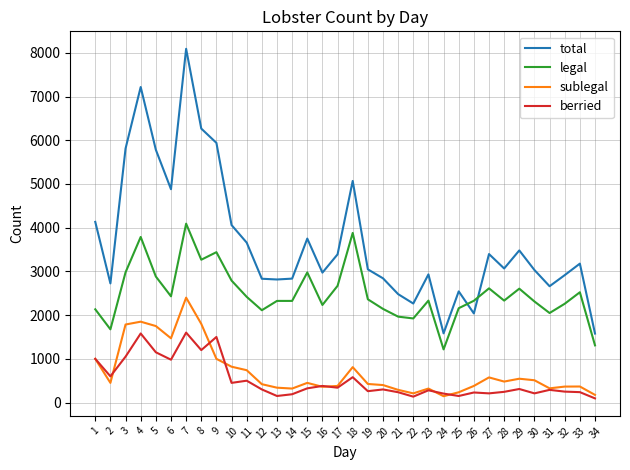

Which series has the widest spread of values?

total